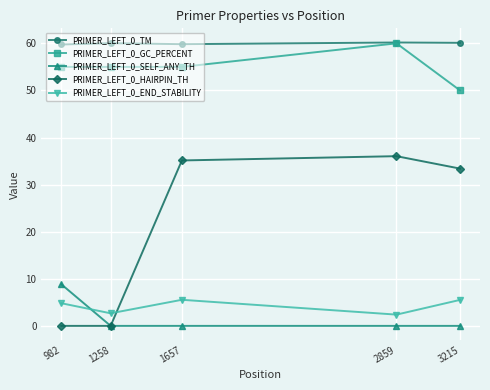

Which series changed the most between 982 and 1258?

PRIMER_LEFT_0_SELF_ANY_TH